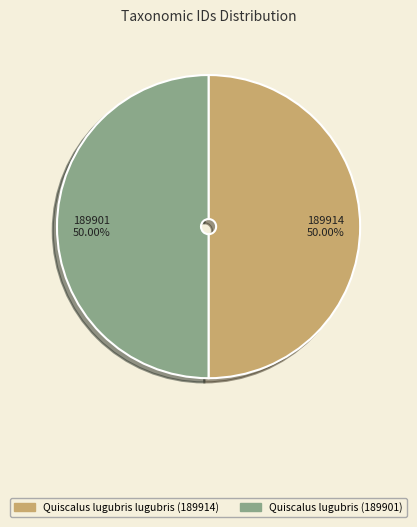

How many segments does this pie chart have?

2